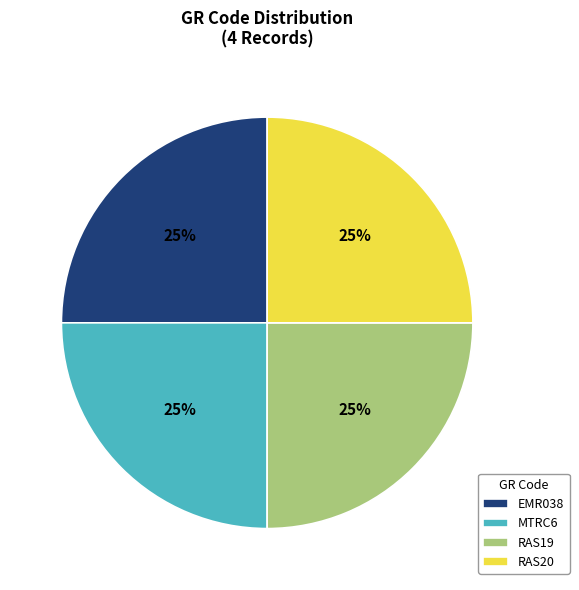

True or false: RAS19 accounts for 25% of the total.

True